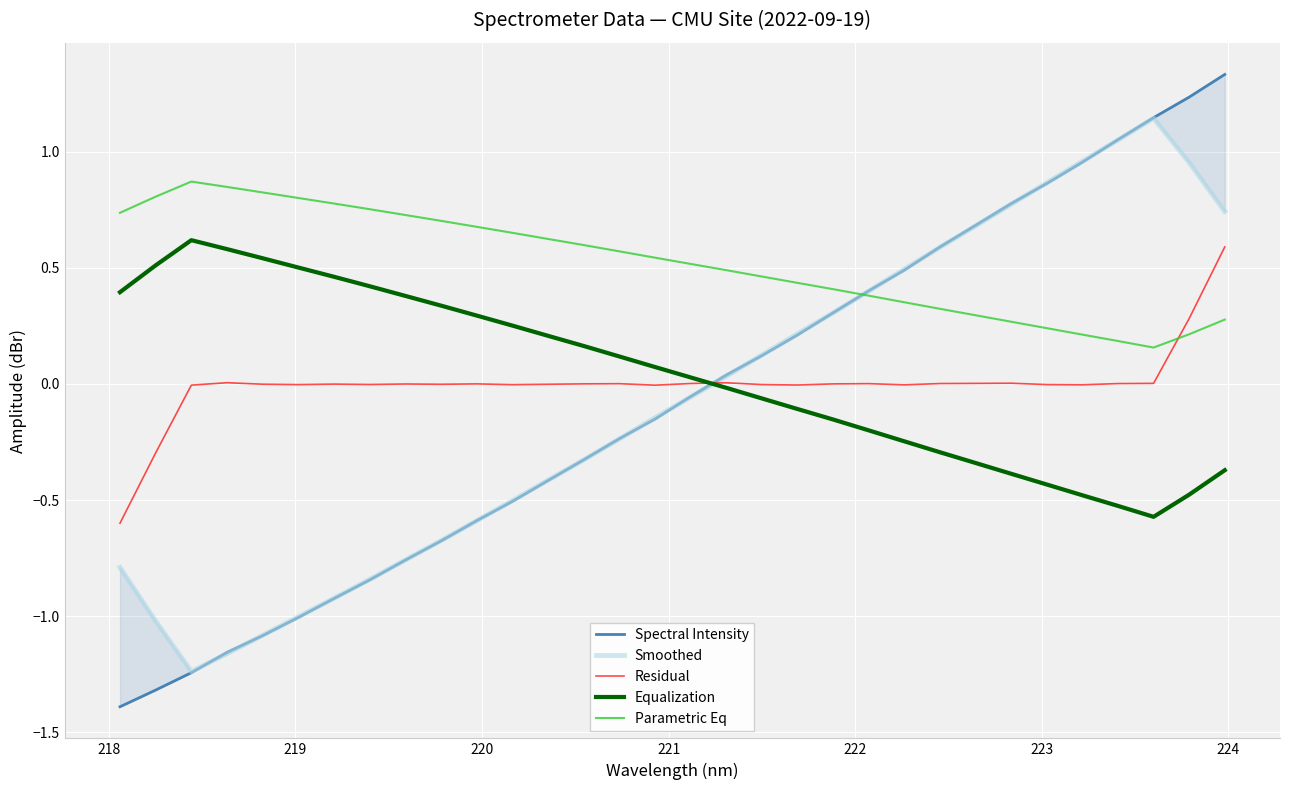

True or false: Equalization and Parametric Eq cross at least once.

False